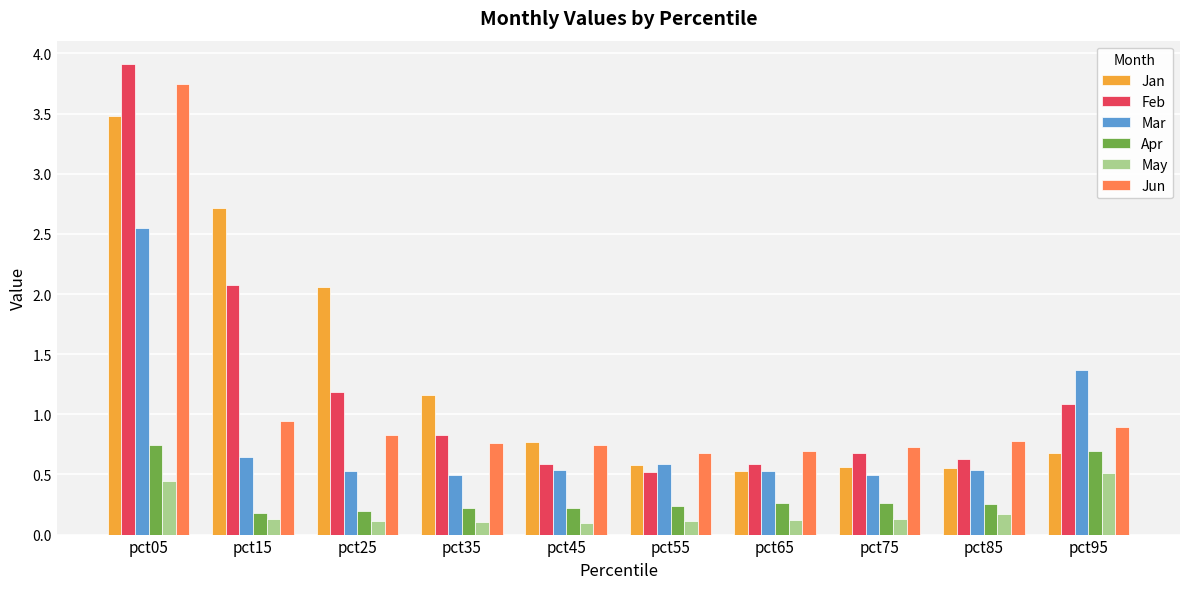

What is the smallest value displayed?

0.1